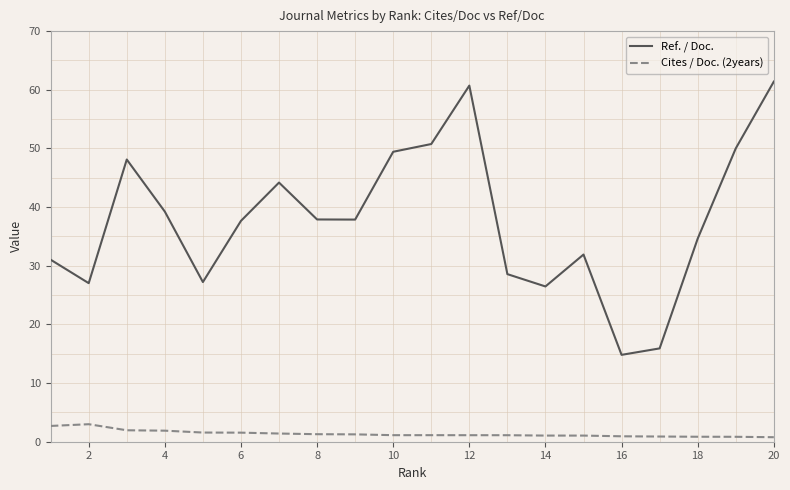

What is the highest value of the Cites / Doc. (2years) series?

3.0